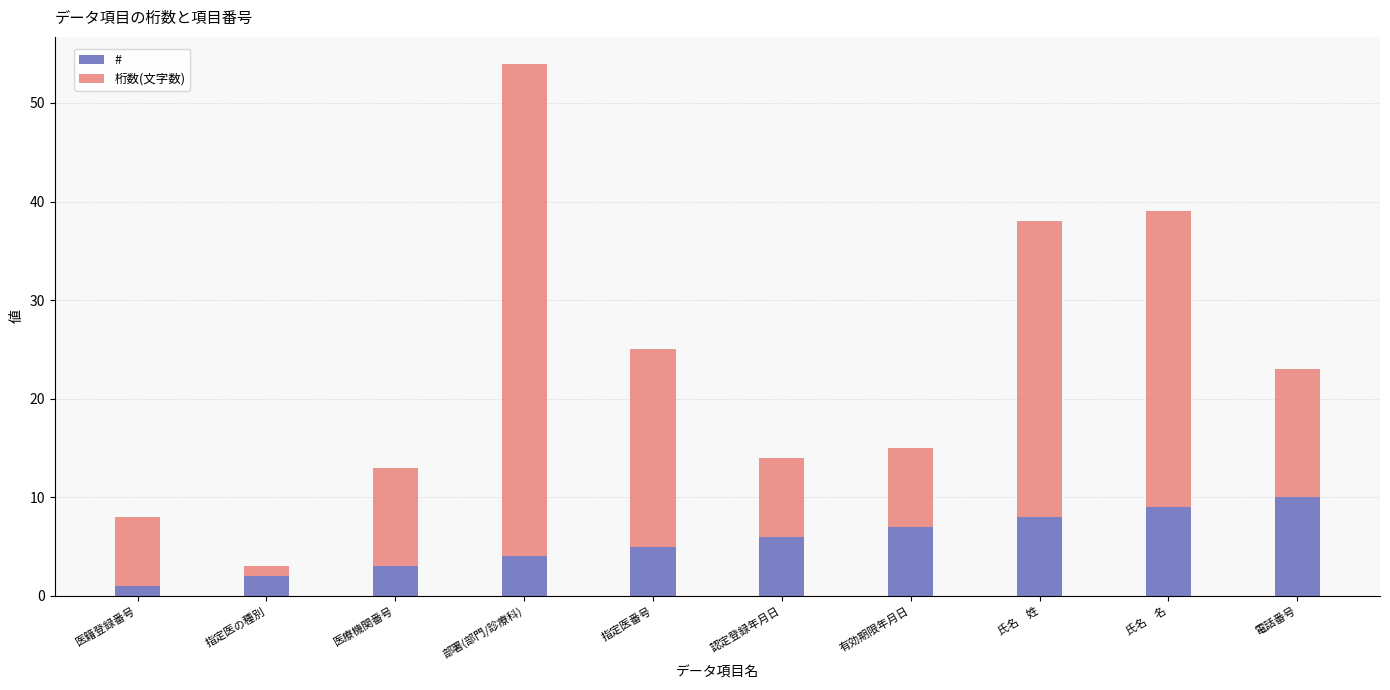

What is the total value across all series at 氏名　名?

39